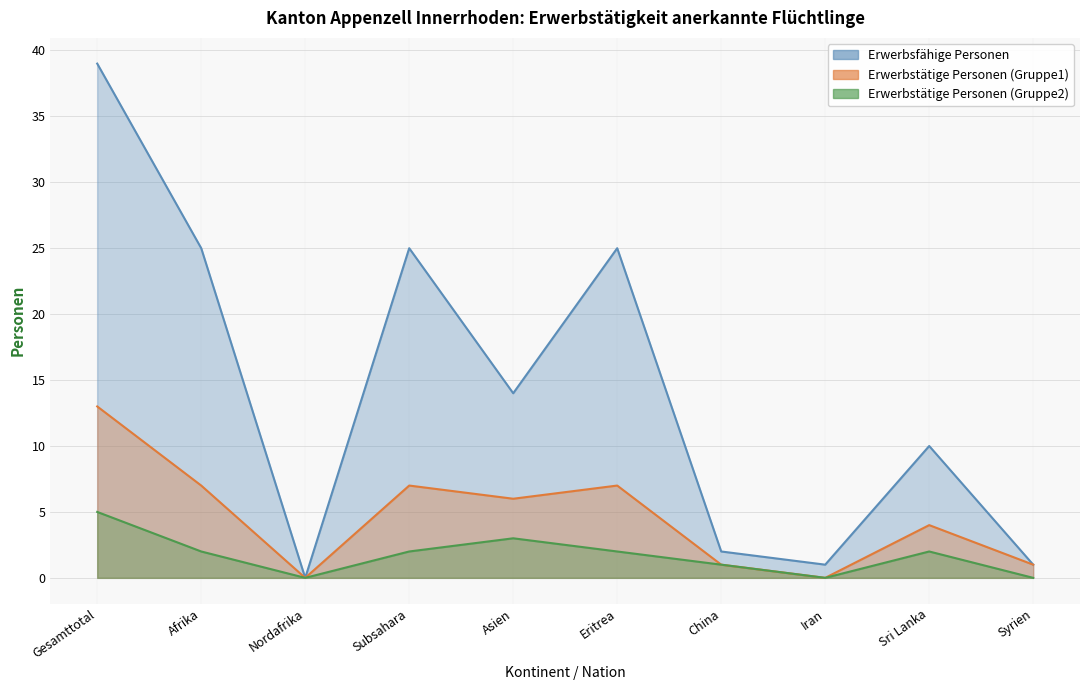

Where is the first local minimum for Erwerbstätige Personen (Gruppe1)?

Nordafrika